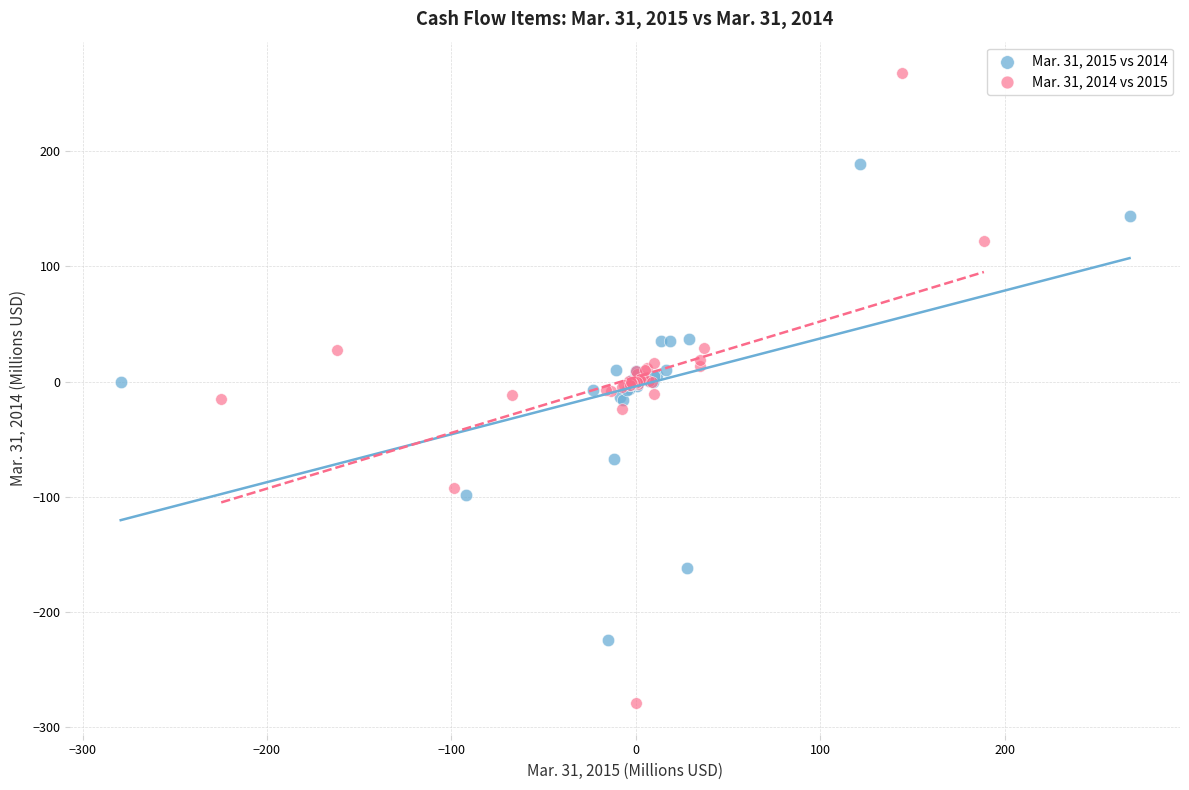

Which series has the largest Y range (max minus min)?

Mar. 31, 2014 vs 2015